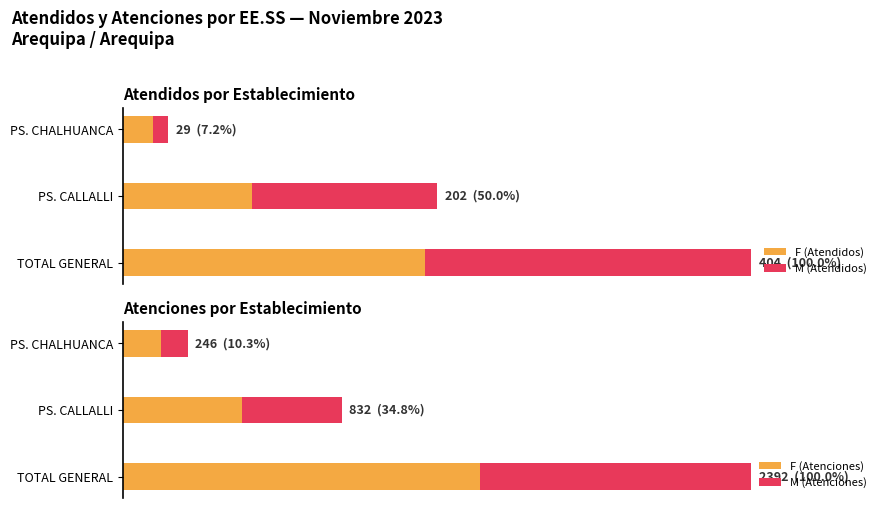

How many M (Atenciones) values are between 102 and 1032?

3